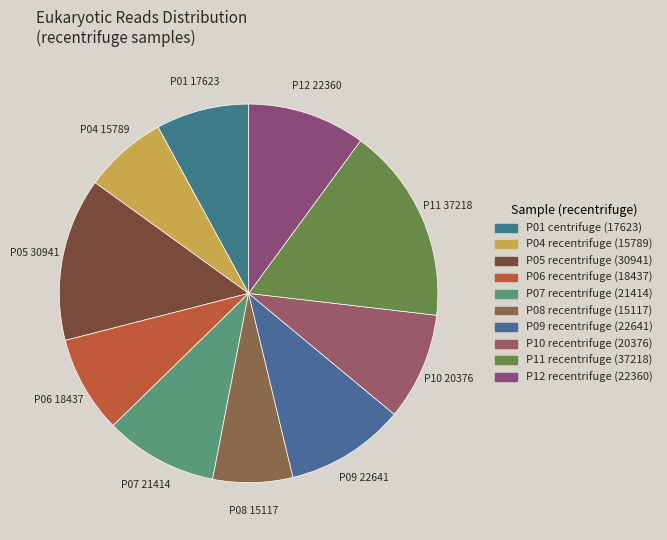

The P10 recentrifuge slice represents 22% of the pie. True or false?

False